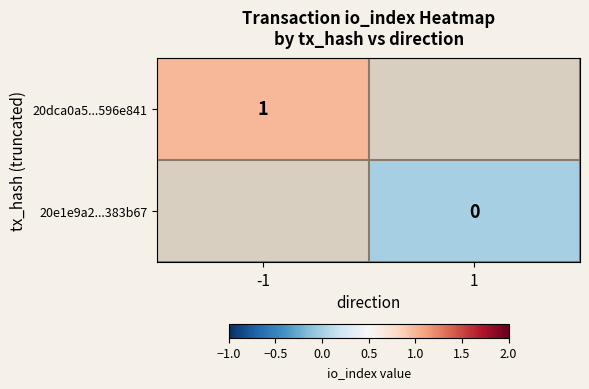

The value of 20dca0a5...596e841 at -1 is 1. True or false?

True